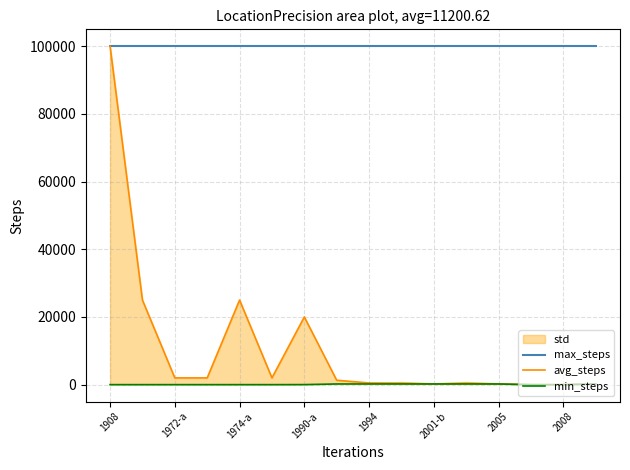

True or false: avg_steps and min_steps cross at least once.

False